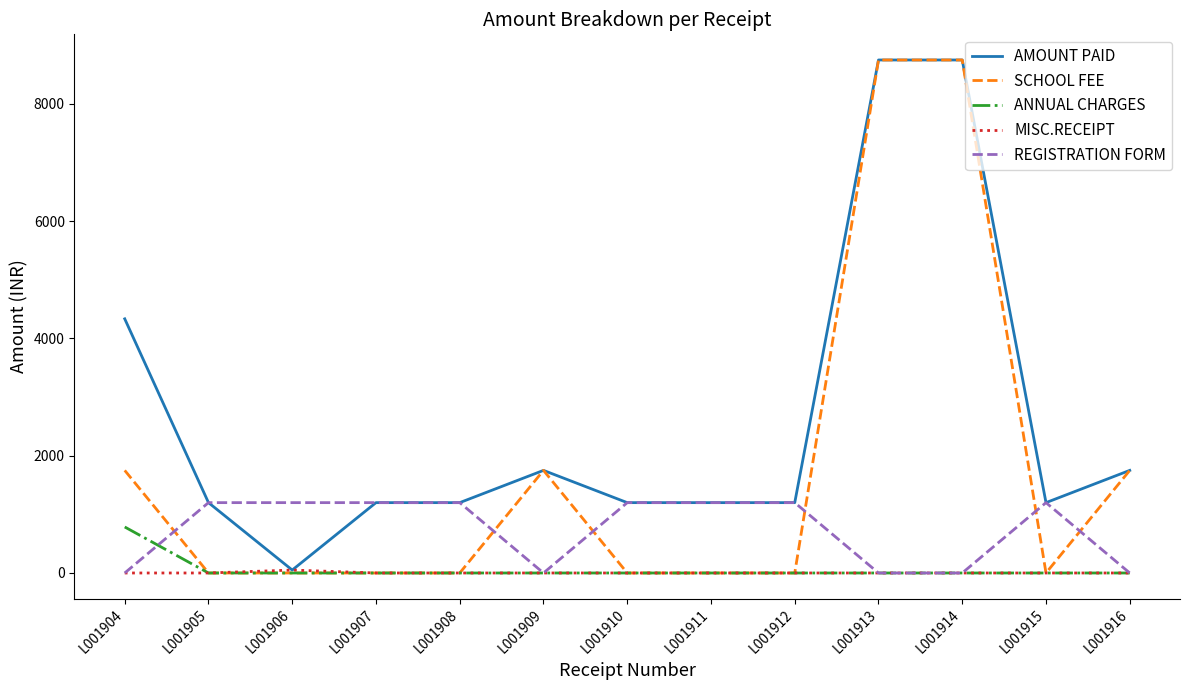

Which series has the largest range (max minus min)?

SCHOOL FEE